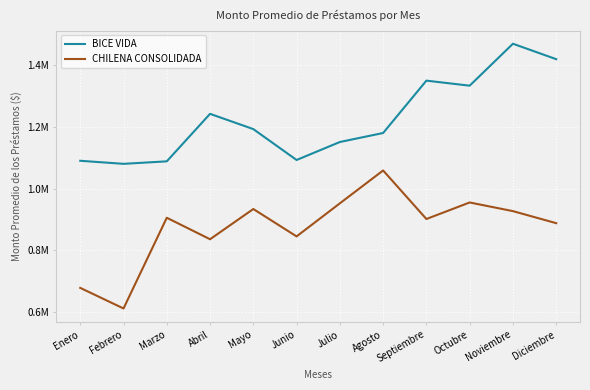

At which category does CHILENA CONSOLIDADA reach its first local valley?

Febrero